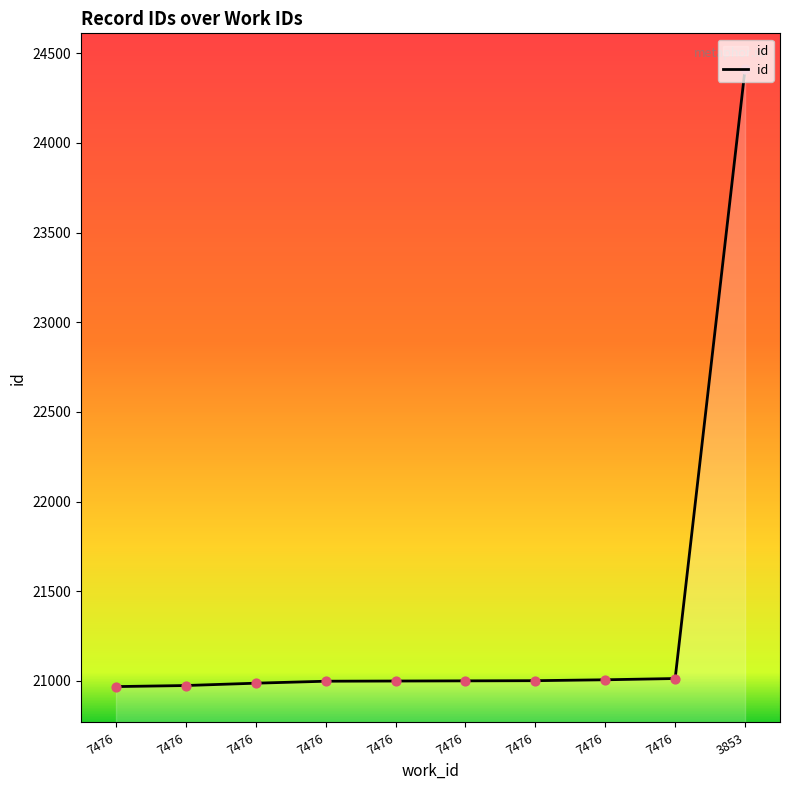

What is the ratio of the value at 7476 to the value at 7476?

1.0